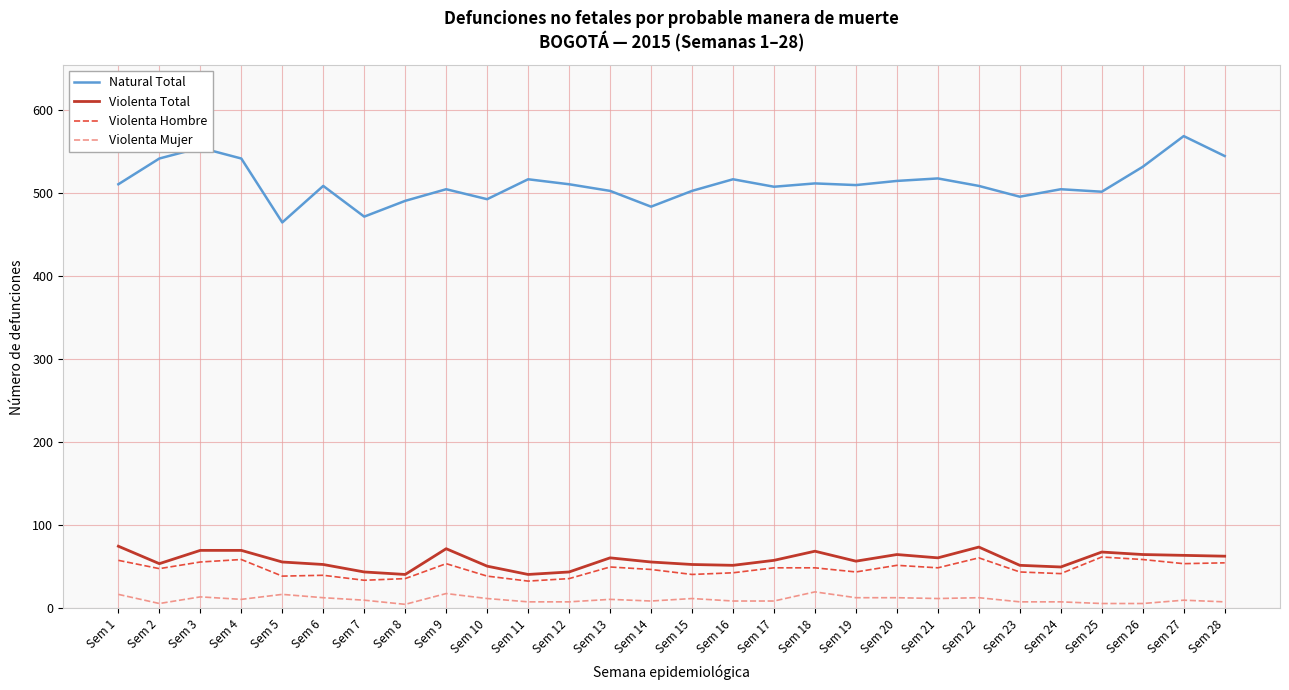

Does the chart have visible grid lines?

Yes